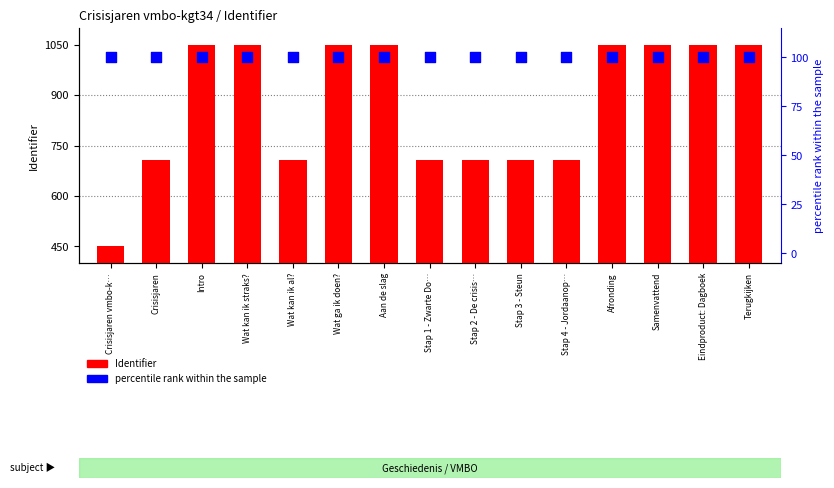

Which series has the widest spread of Y values?

Identifier